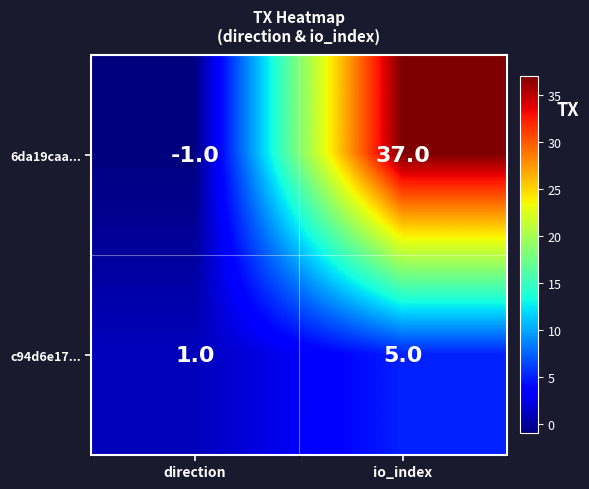

Reading left to right, extract all data points from this chart.

6da19caa...: -1	37
c94d6e17...: 1	5